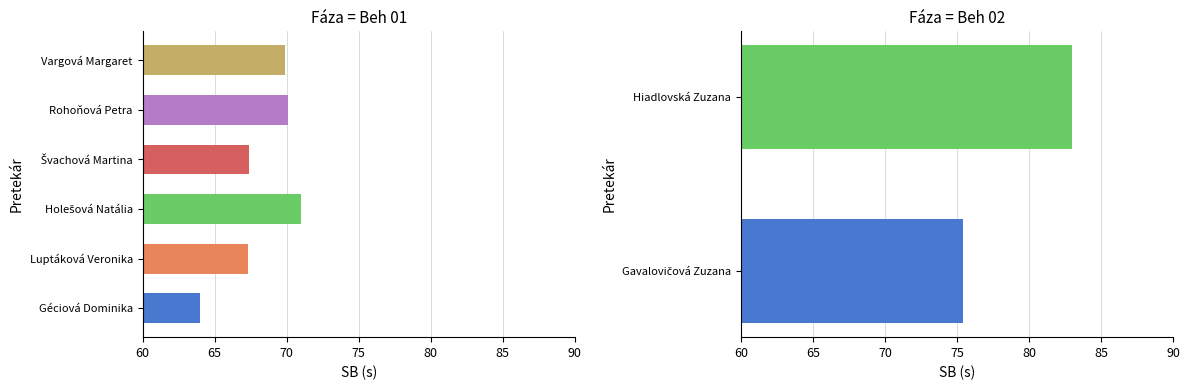

Between Holešová Natália and Géciová Dominika, which is larger?

Holešová Natália